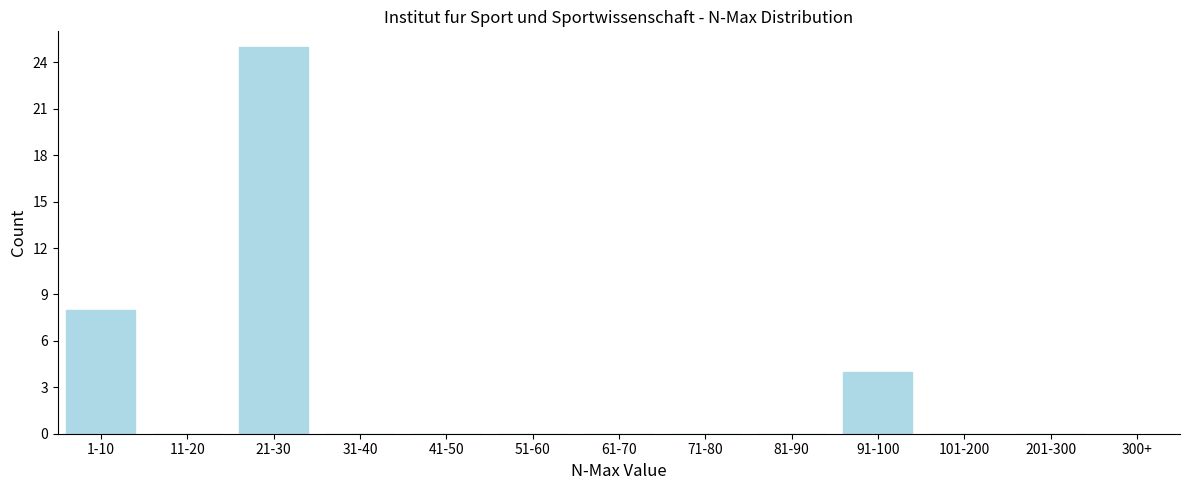

Reading left to right, transcribe all the data shown in this chart.

1-10=8	11-20=0	21-30=25	31-40=0	41-50=0	51-60=0	61-70=0	71-80=0	81-90=0	91-100=4	101-200=0	201-300=0